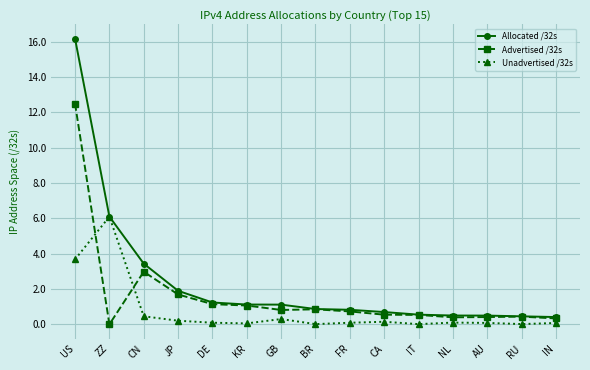

Is the value of Advertised /32s at IN greater than the value of Allocated /32s at BR?

No